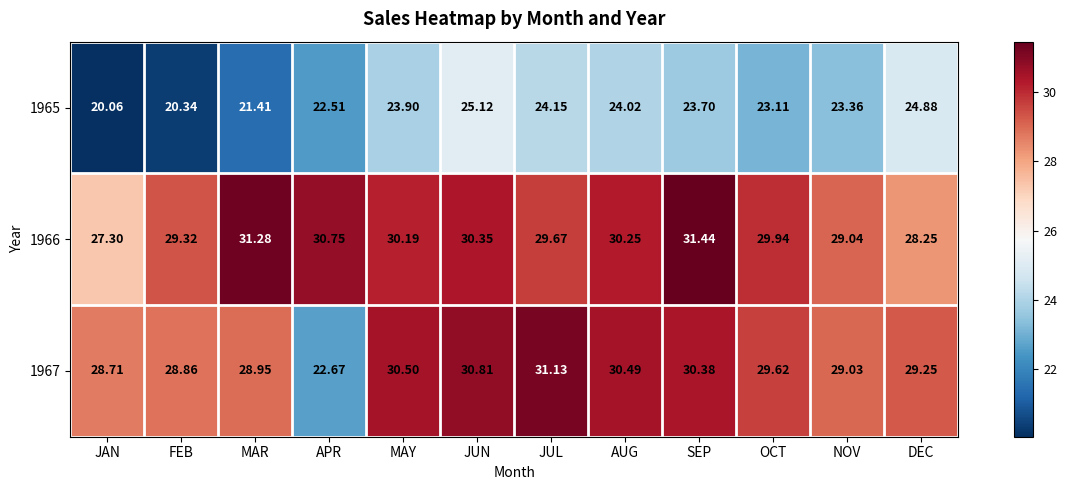

At which category does the chart reach its minimum across all series?

JAN